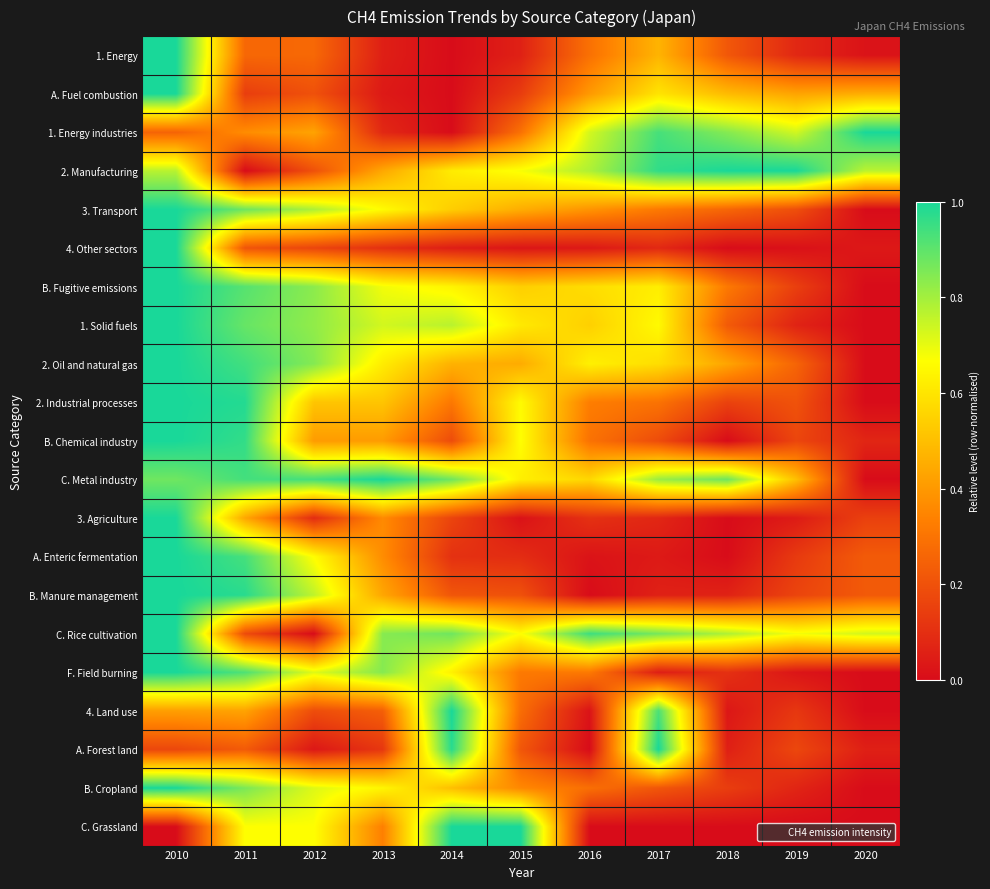

At how many categories does at least one series exceed 0?

11